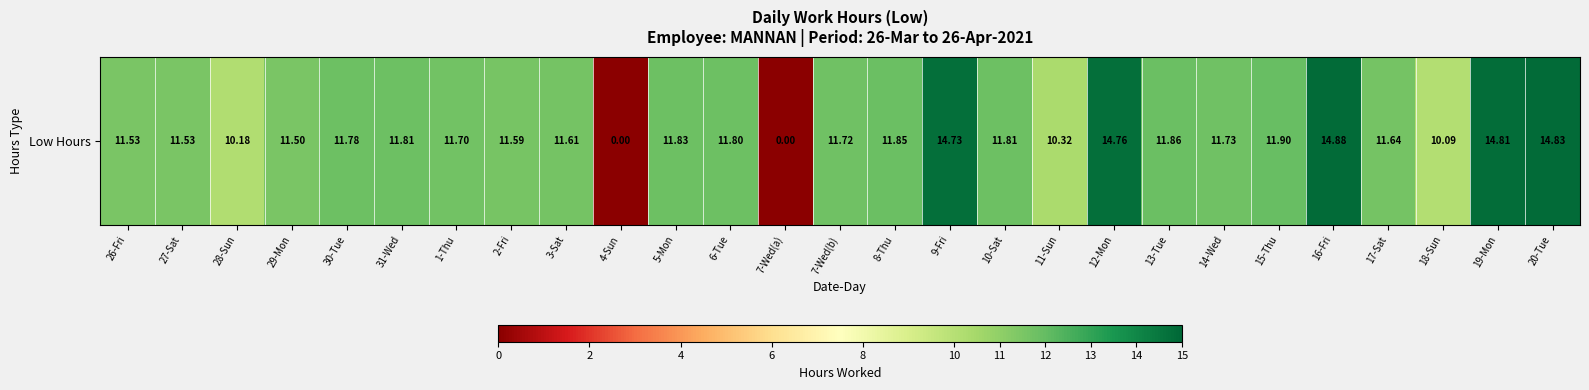

Reading right to left, list all the values displayed in this chart.

20-Tue=14.8	19-Mon=14.8	18-Sun=10.1	17-Sat=11.6	16-Fri=14.9	15-Thu=11.9	14-Wed=11.7	13-Tue=11.9	12-Mon=14.8	11-Sun=10.3	10-Sat=11.8	9-Fri=14.7	8-Thu=11.8	7-Wed(b)=11.7	7-Wed(a)=0.0	6-Tue=11.8	5-Mon=11.8	4-Sun=0.0	3-Sat=11.6	2-Fri=11.6	1-Thu=11.7	31-Wed=11.8	30-Tue=11.8	29-Mon=11.5	28-Sun=10.2	27-Sat=11.5	26-Fri=11.5